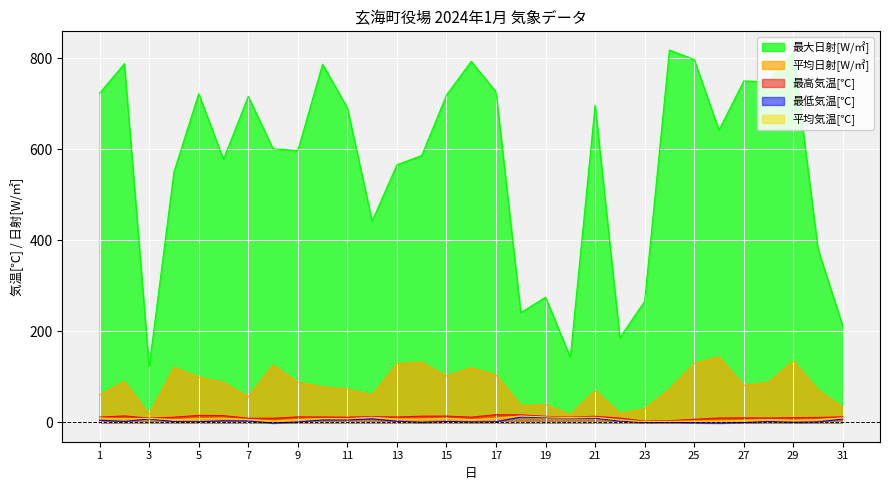

What is the approximate value of 最大日射[W/㎡] at 3?

122.0